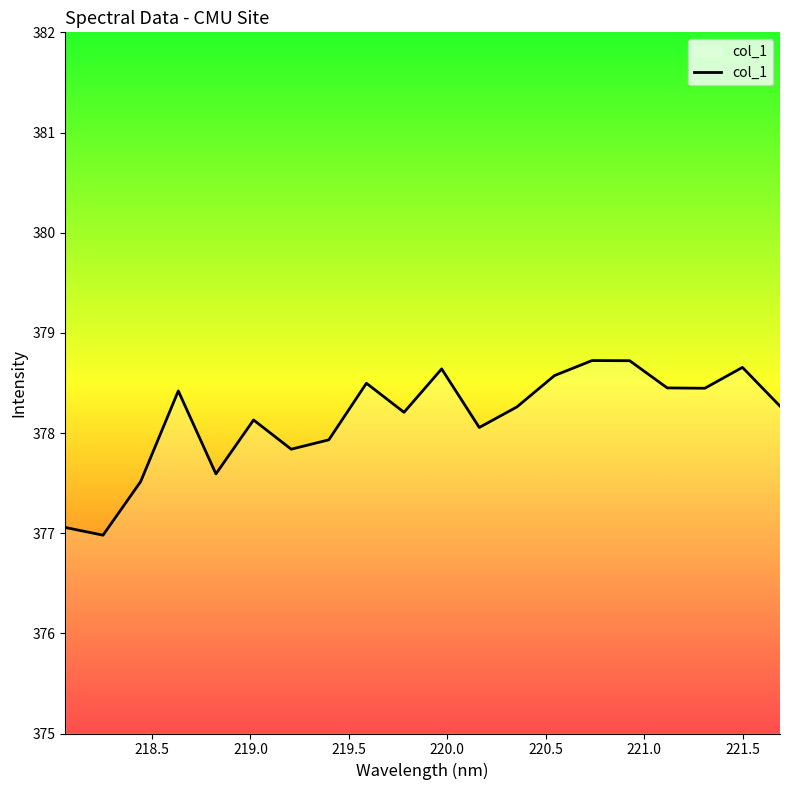

What is the sum of all values?

7563.0